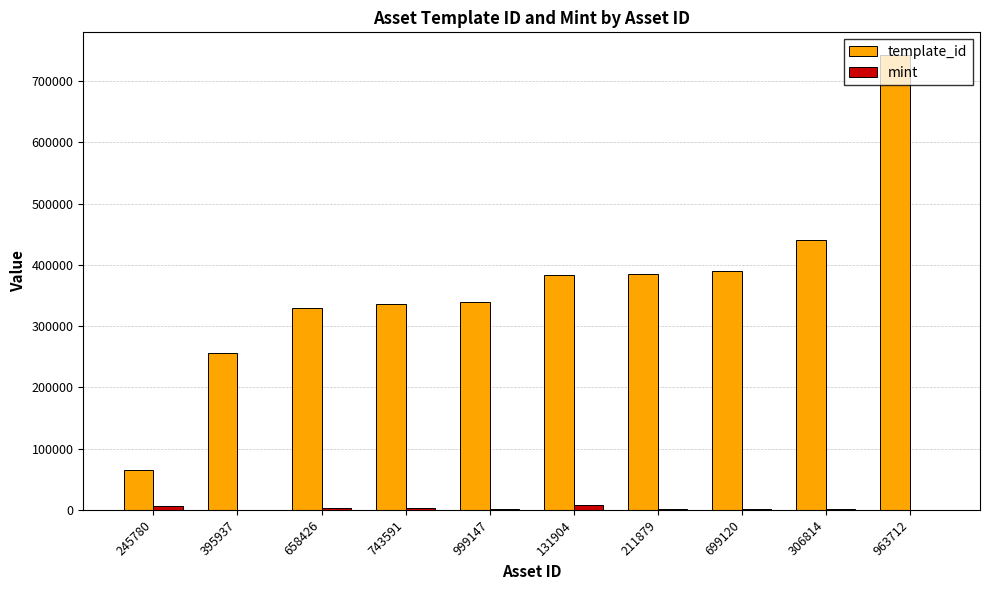

Which category has the highest value across all series?

963712